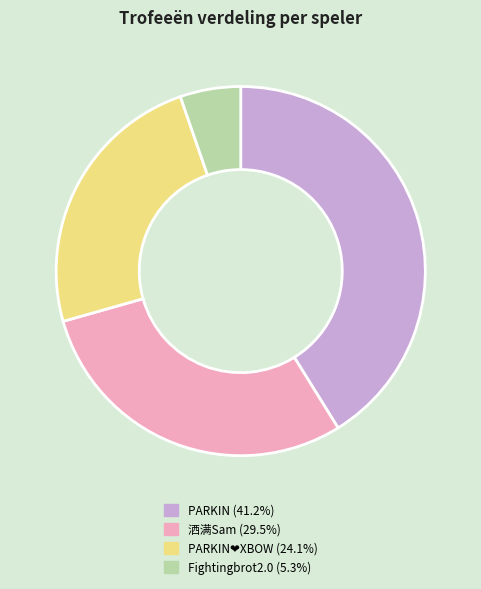

Does Fightingbrot2.0 (5.3%) account for over 50% of the chart?

No